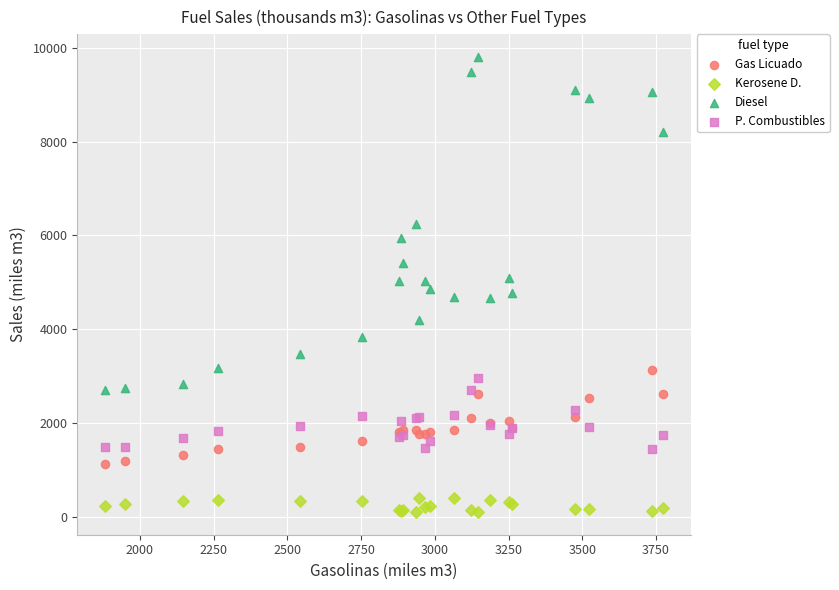

Which series contains the lowest Y value?

Kerosene D.